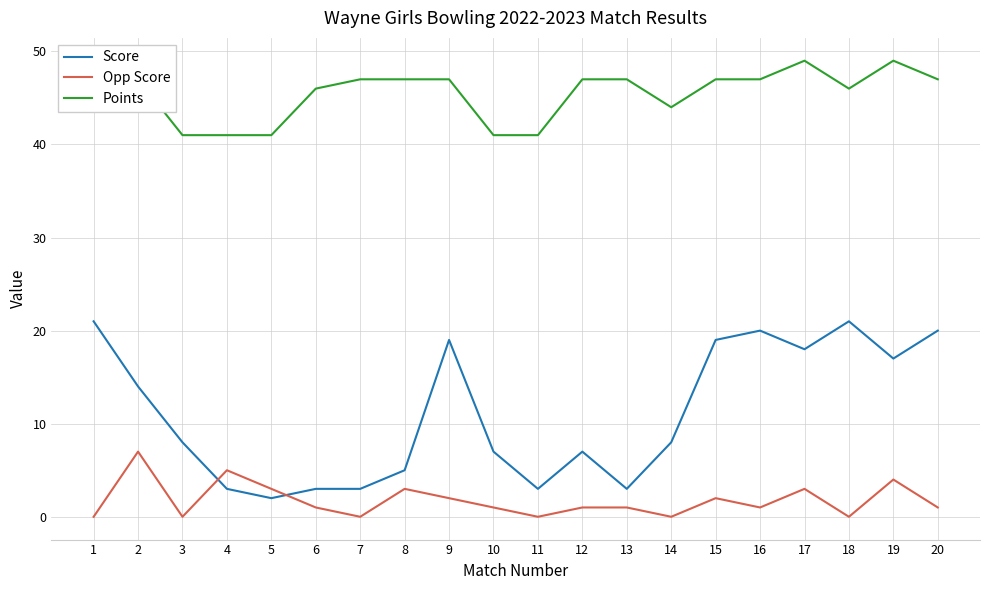

What is the minimum value for Score?

2